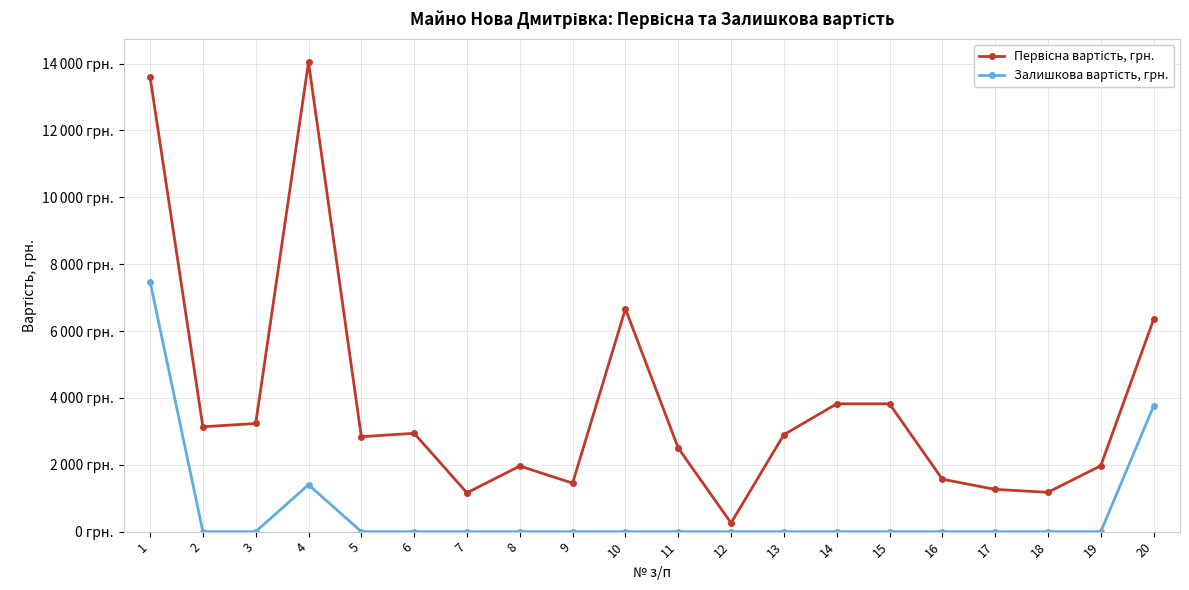

Is this an area chart (filled region under the line)?

No